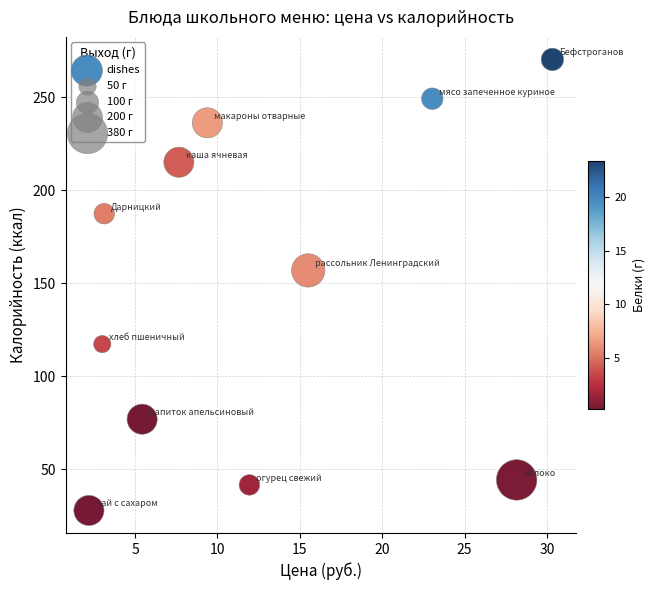

What is the range of Y values (max minus min)?

242.2